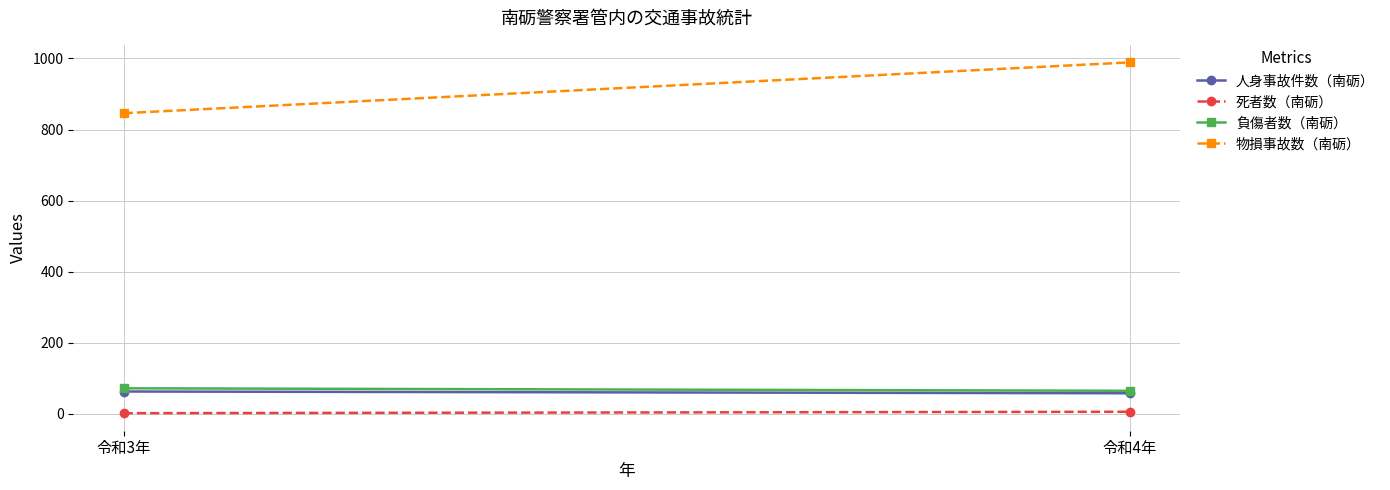

What is the smallest value displayed?

2